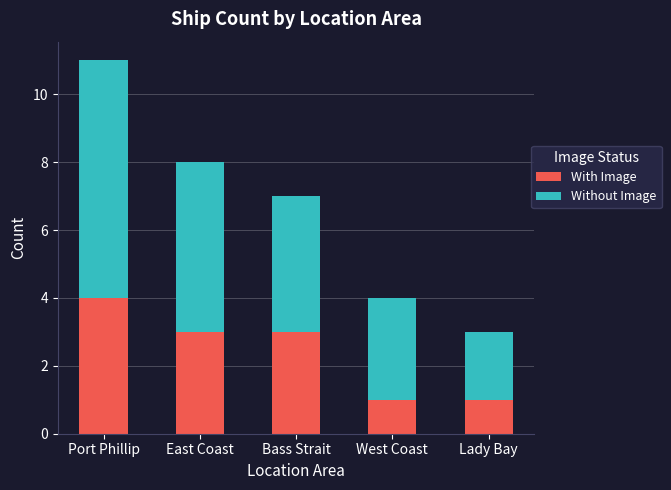

What is the sum of the With Image values at Lady Bay and Bass Strait?

4